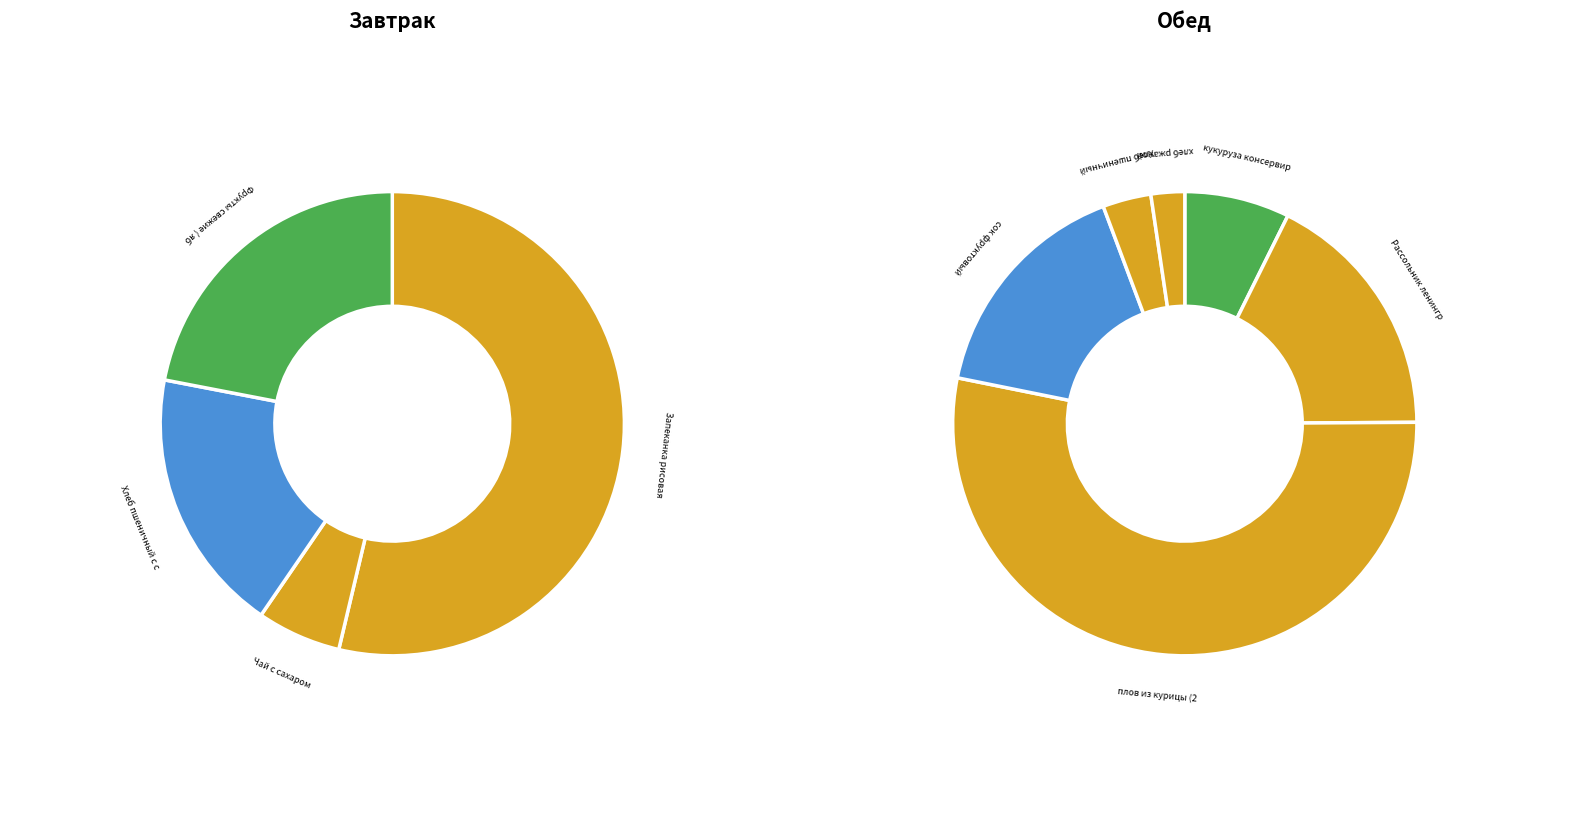

How many slices are in this pie chart?

10